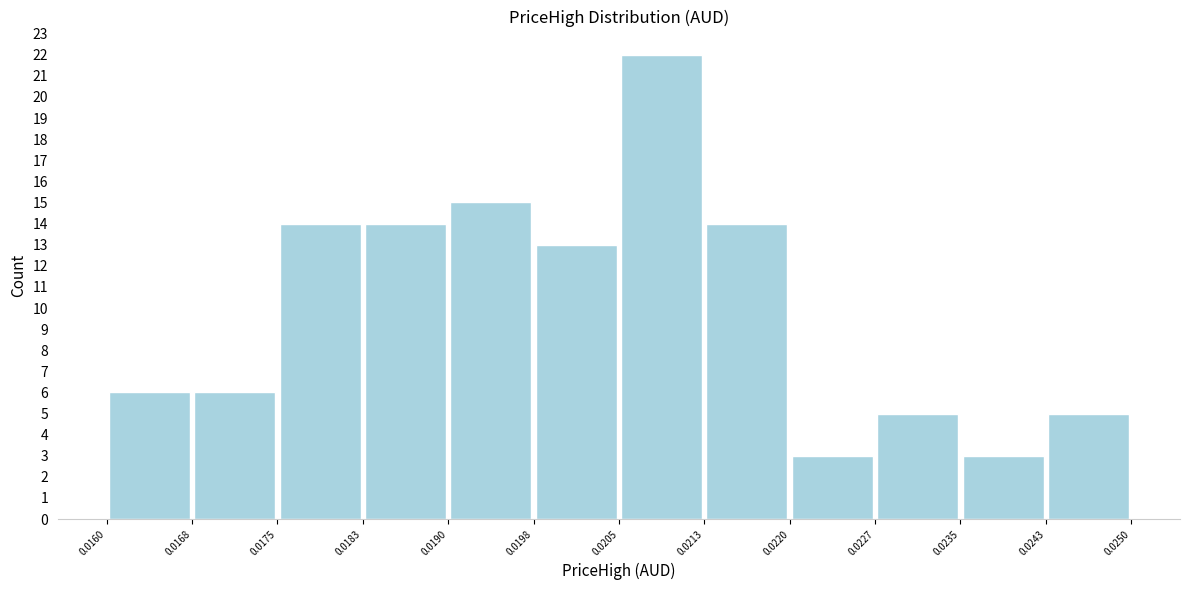

Which range on the x-axis has the tallest bar?

0.0205 to 0.0213